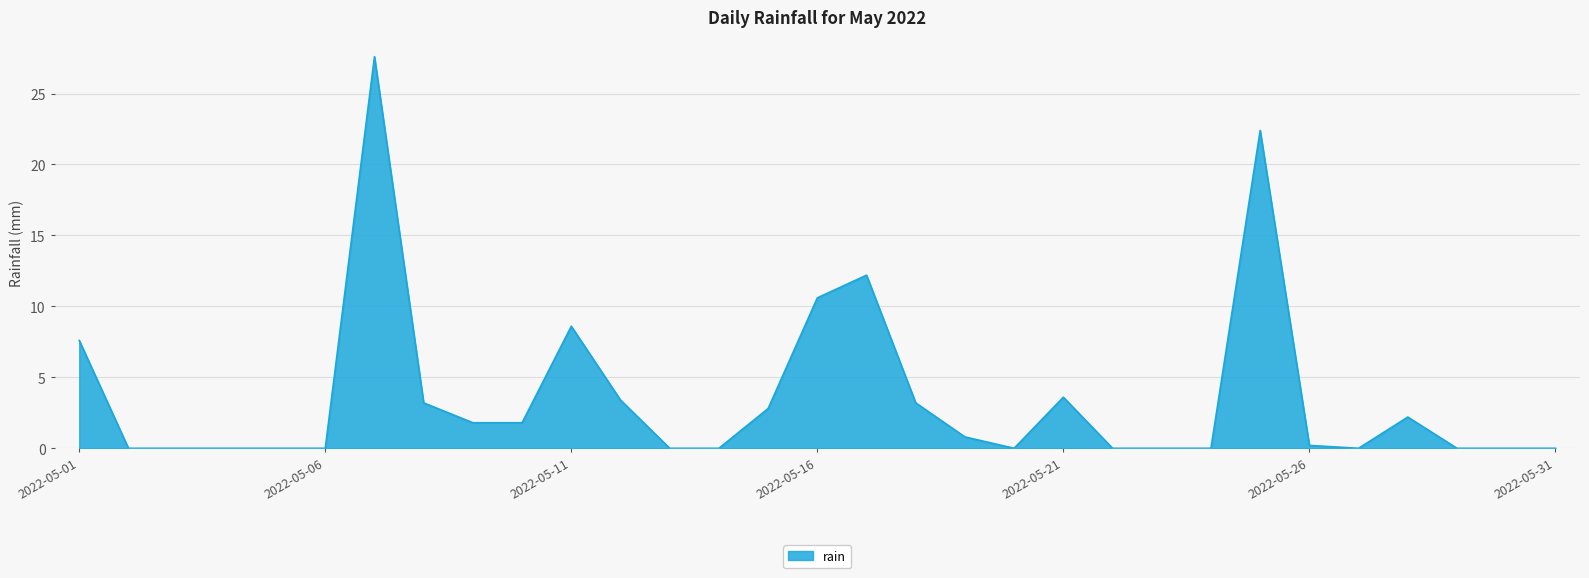

What is the greatest value displayed?

27.6